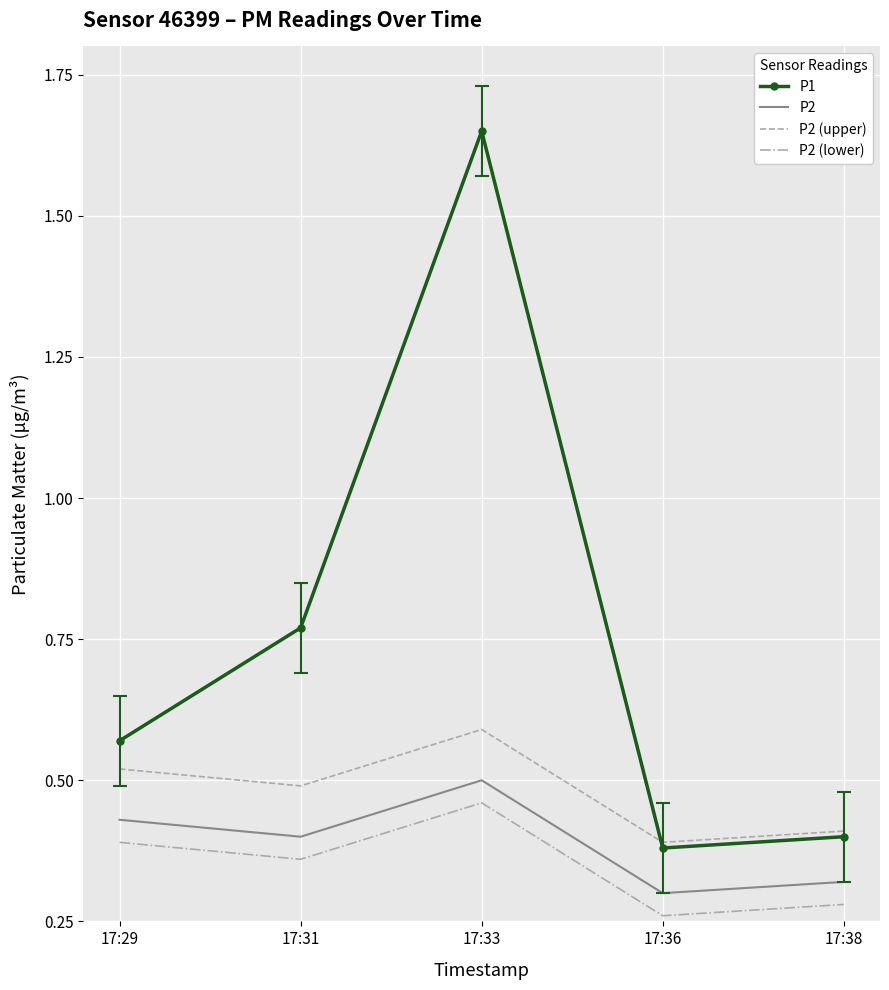

At which category does P2 (upper) reach its first local peak?

17:33